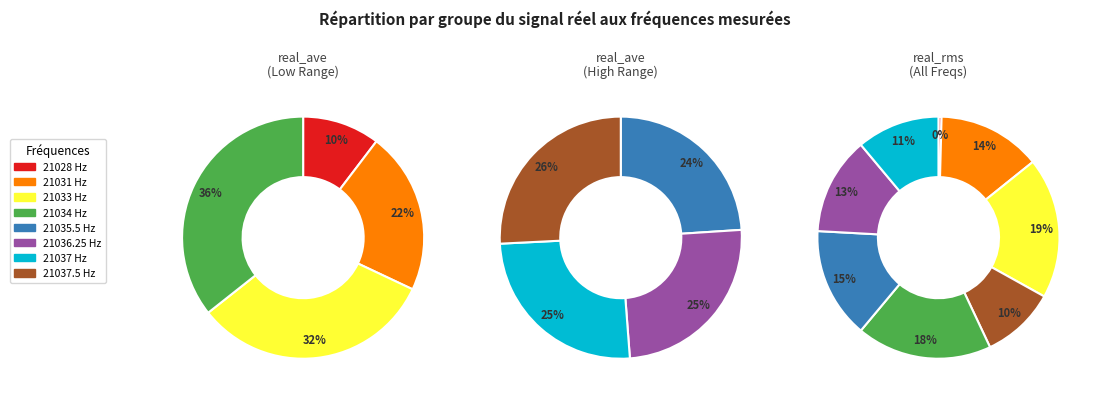

Count the number of slices in the pie.

8